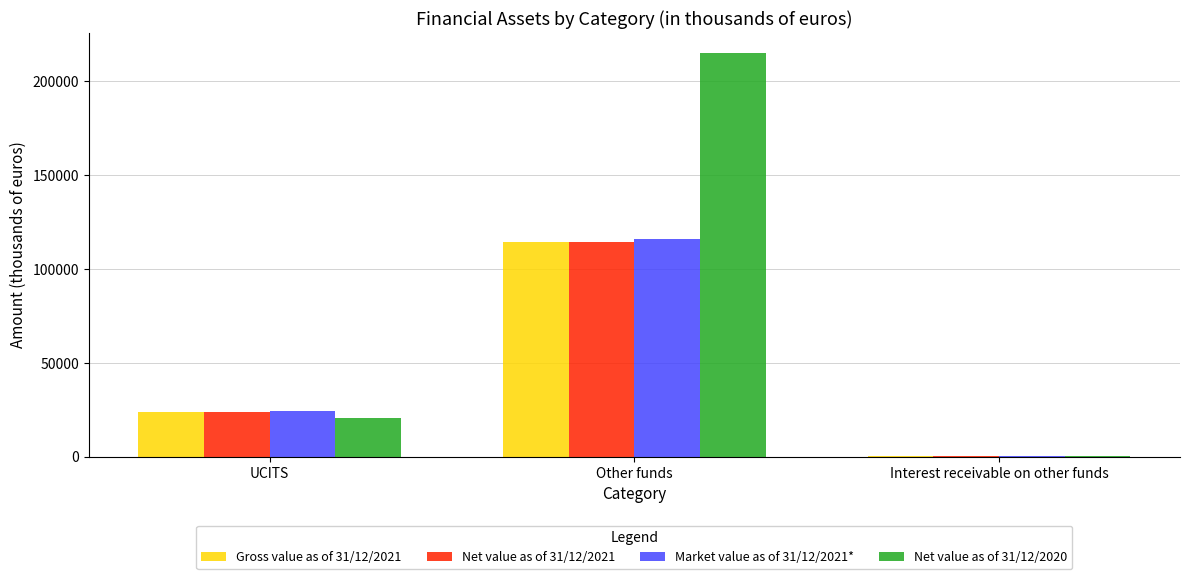

What is the highest value of the Net value as of 31/12/2021 series?

114174